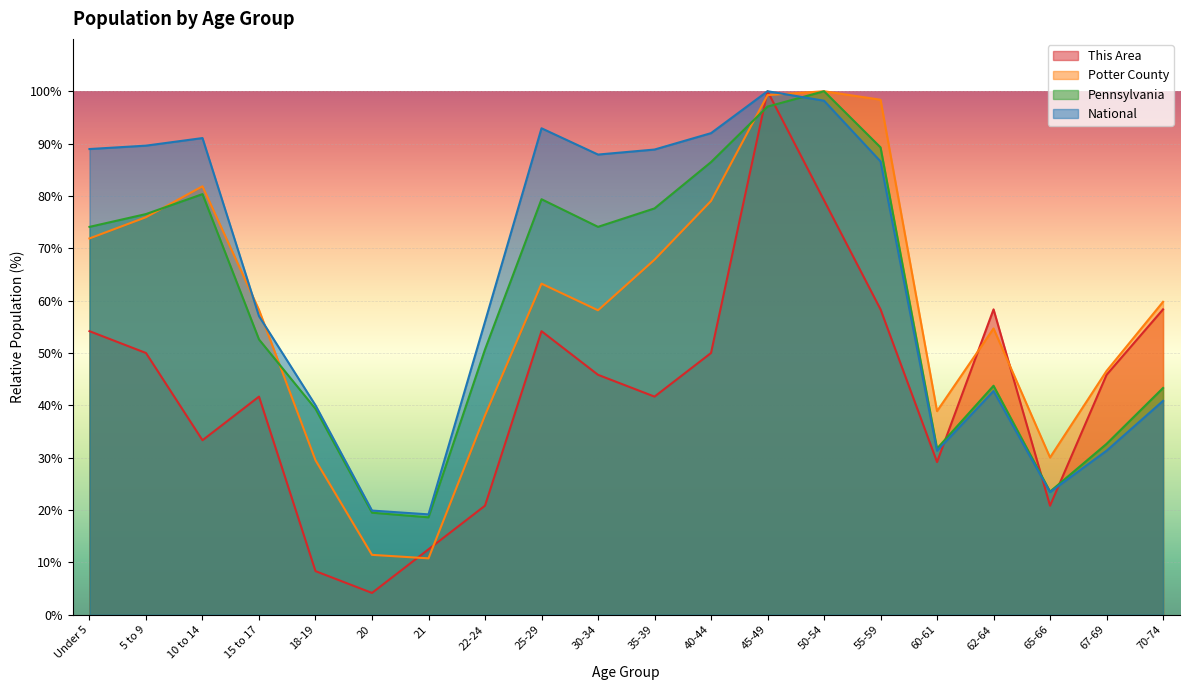

What is the difference between the second highest and second lowest values in the This Area series?

70.8